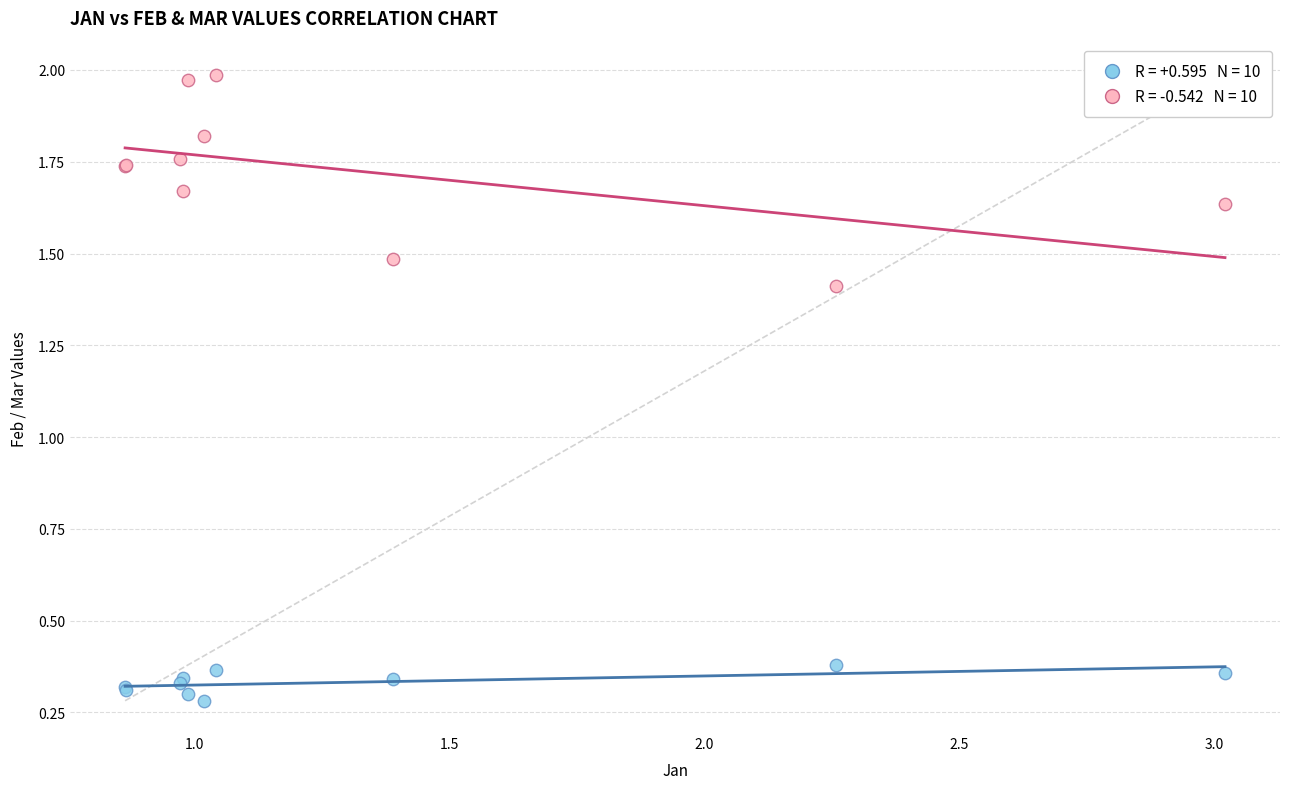

Across all series, what Y value is closest to 1?

1.4